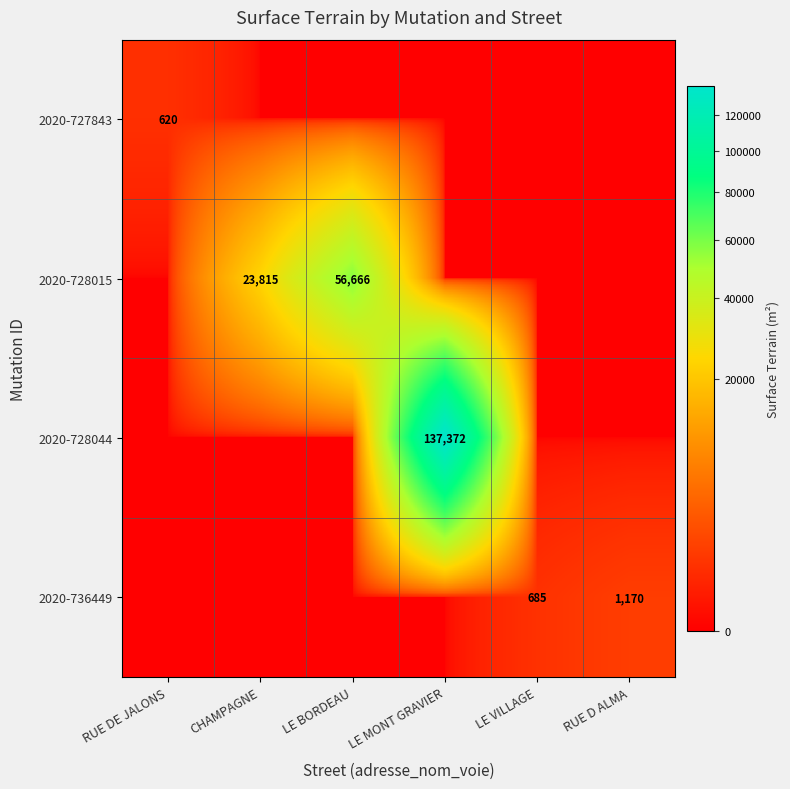

The value of 2020-728044 at LE MONT GRAVIER is 137372. True or false?

True